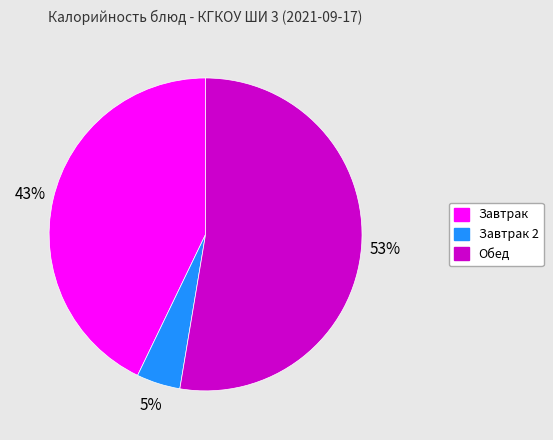

To the nearest percent, what is the difference between the largest and smallest slice percentages?

48%